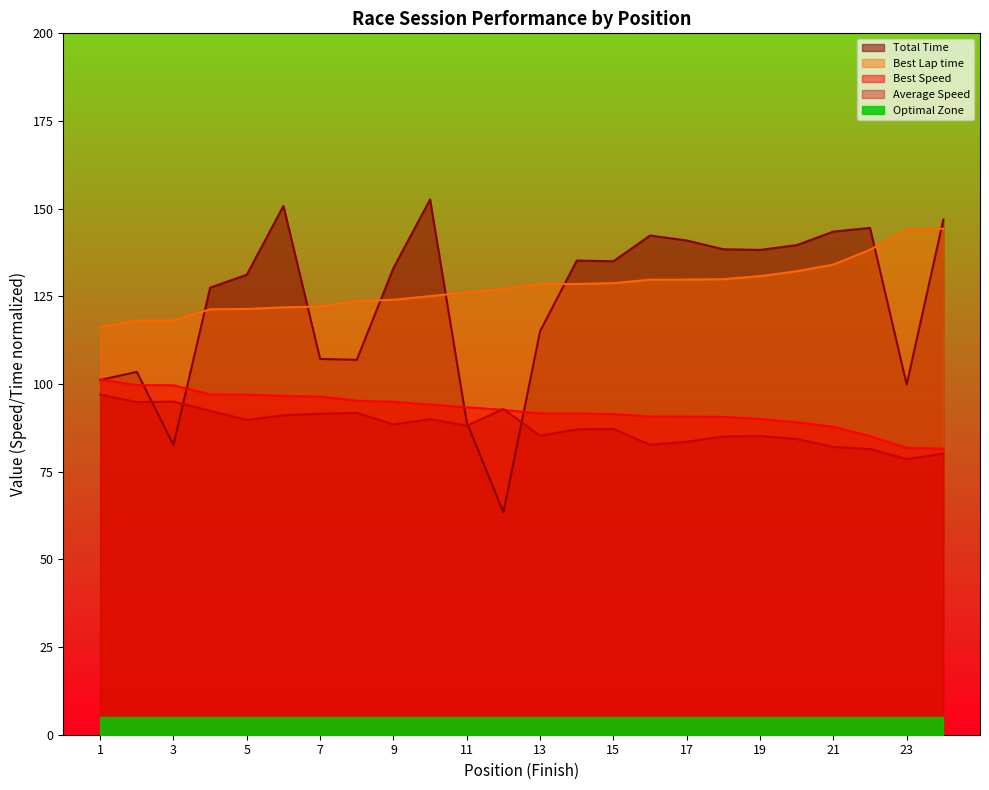

At how many categories does at least one series exceed 139?

9